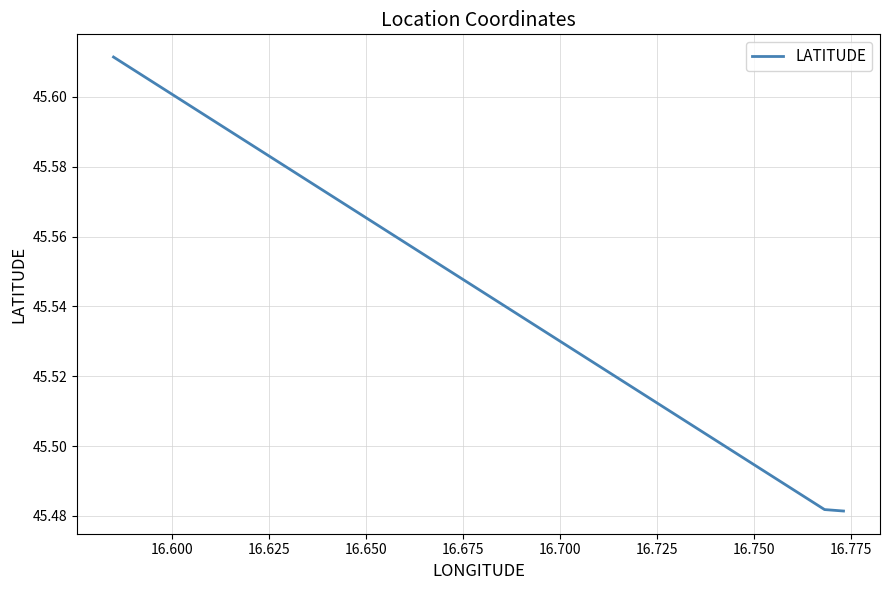

What is the sum of all values?

136.6